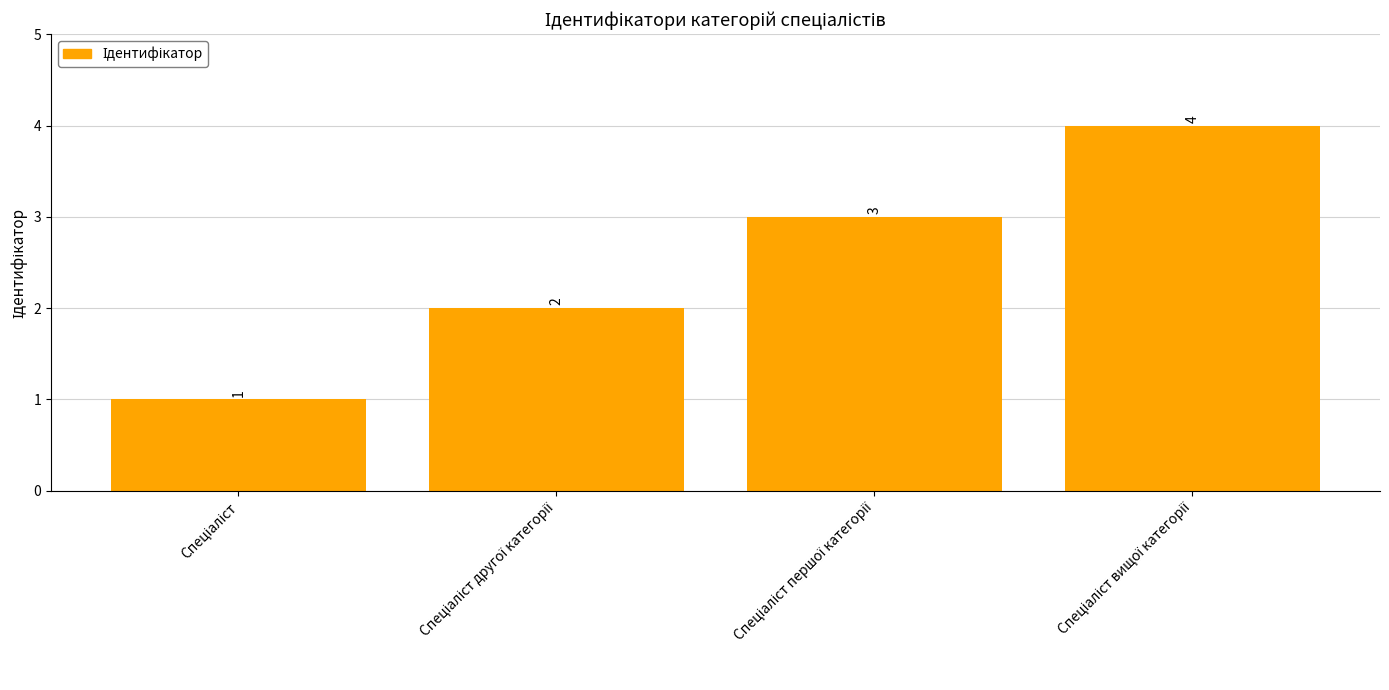

What is the smallest value displayed?

1